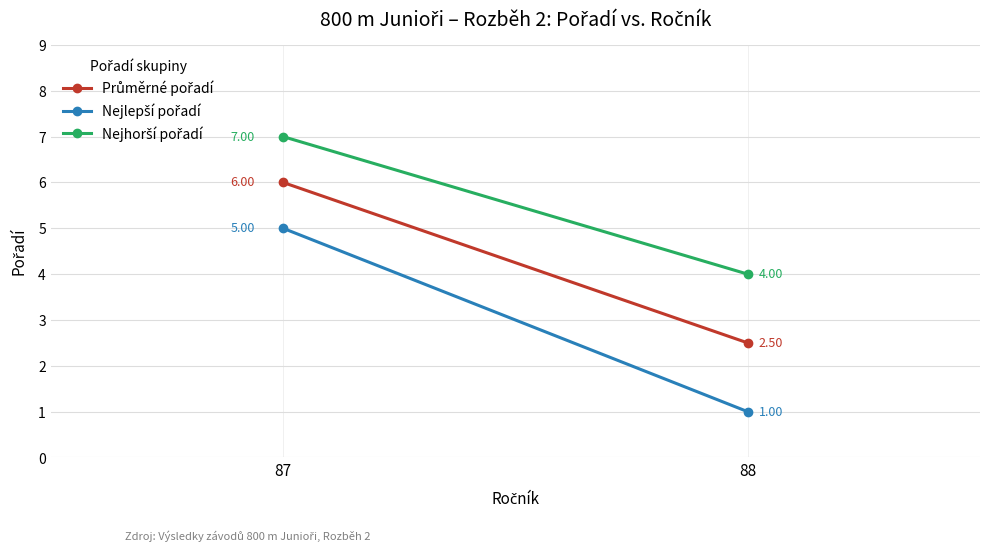

What is the difference between the maximum and minimum values in the Nejlepší pořadí series?

4.0